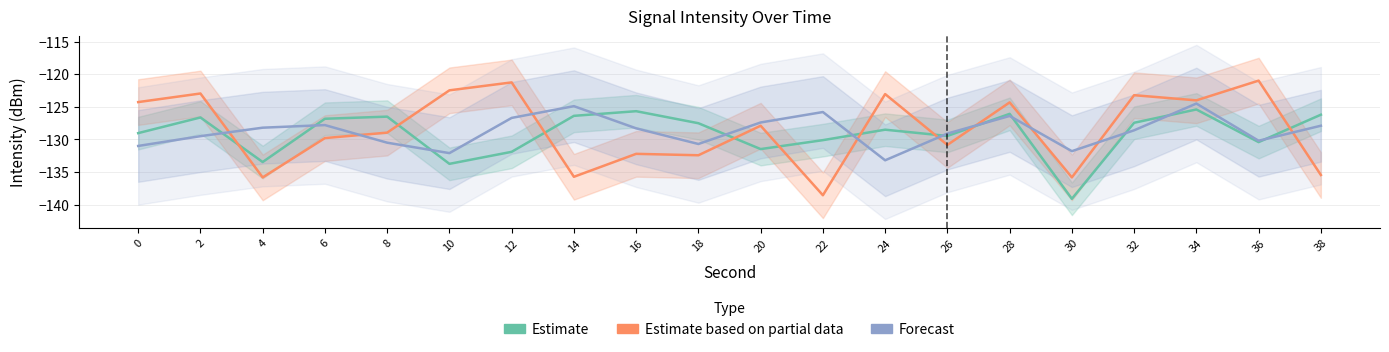

Does the chart have visible grid lines?

Yes